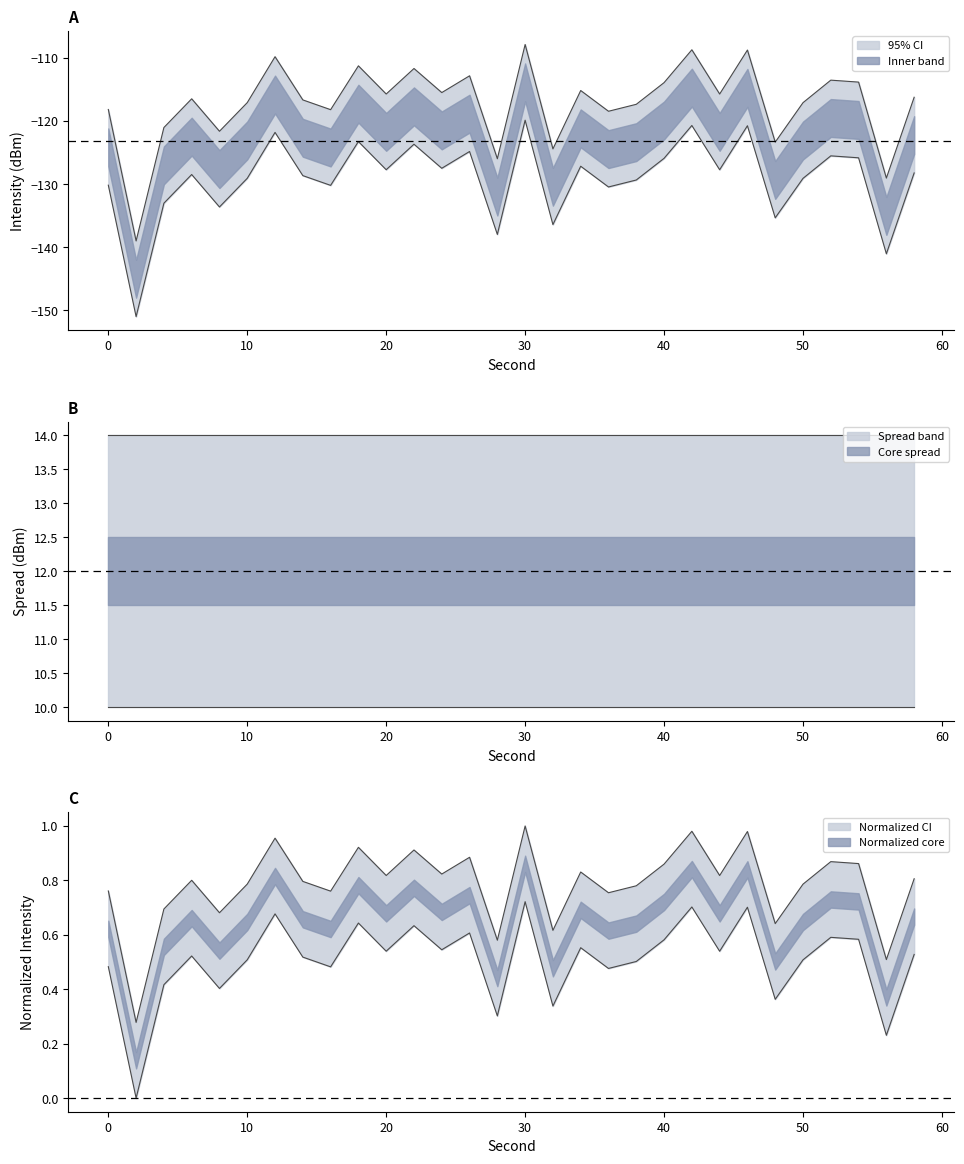

Is the value of intensity_lower at 54 greater than the value of intensity_upper at 12?

No